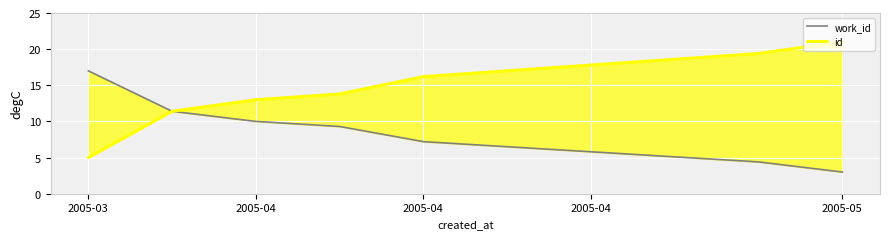

What is the value of the work_id point at the 9th from the left?

4.4